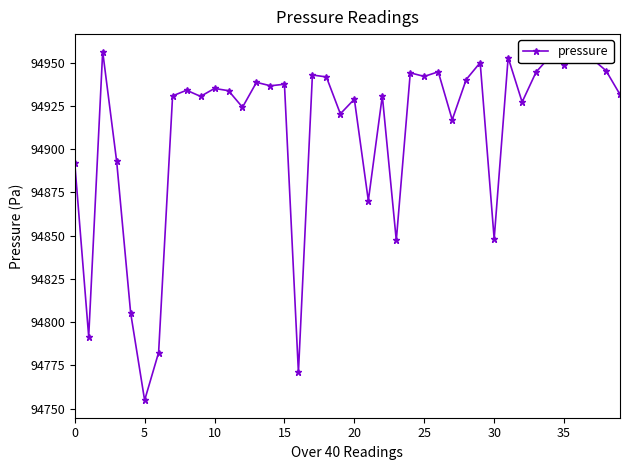

True or false: the data has more than 1 interior local peaks.

True